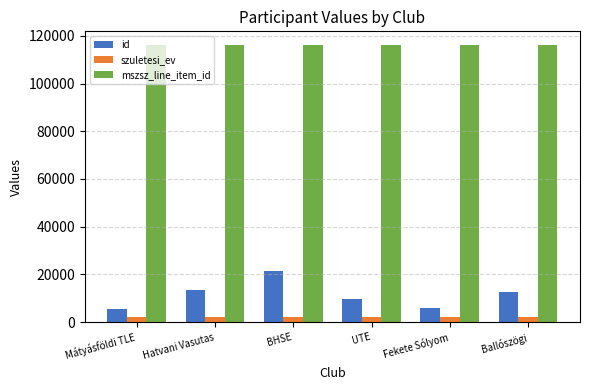

What are all the series names shown in the legend?

id, szuletesi_ev, mszsz_line_item_id